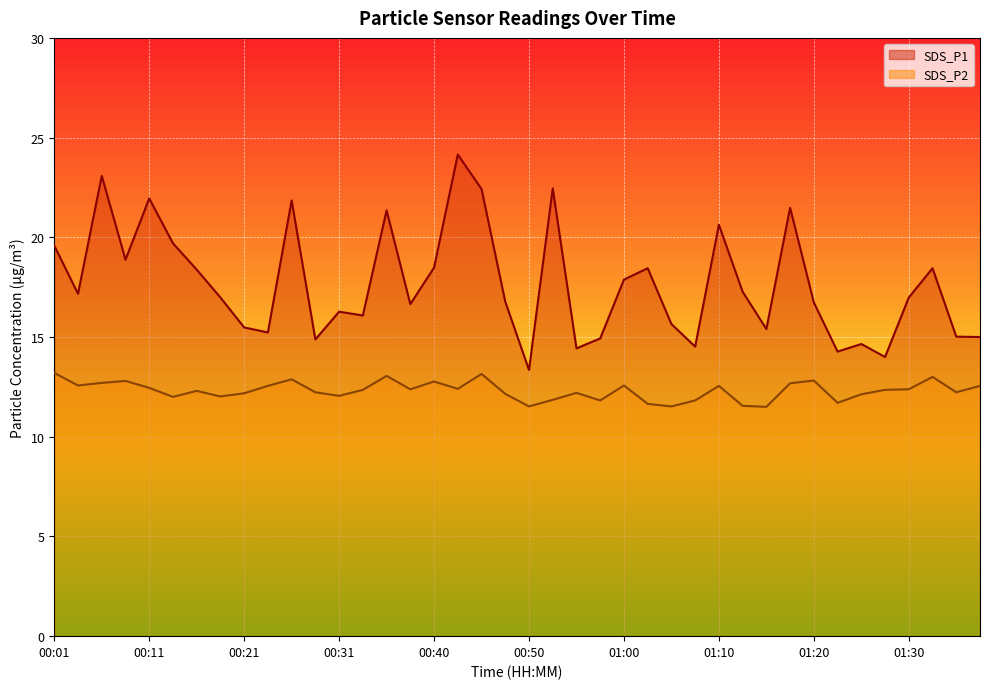

How many data points in SDS_P2 line are above 12?

30